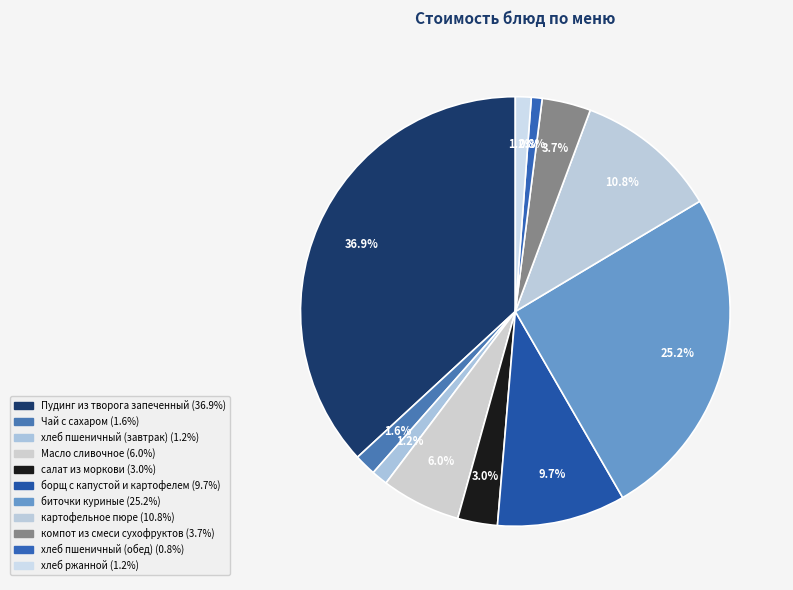

To the nearest percent, what is the combined percentage of борщ с капустой и картофелем and компот из смеси сухофруктов?

13%